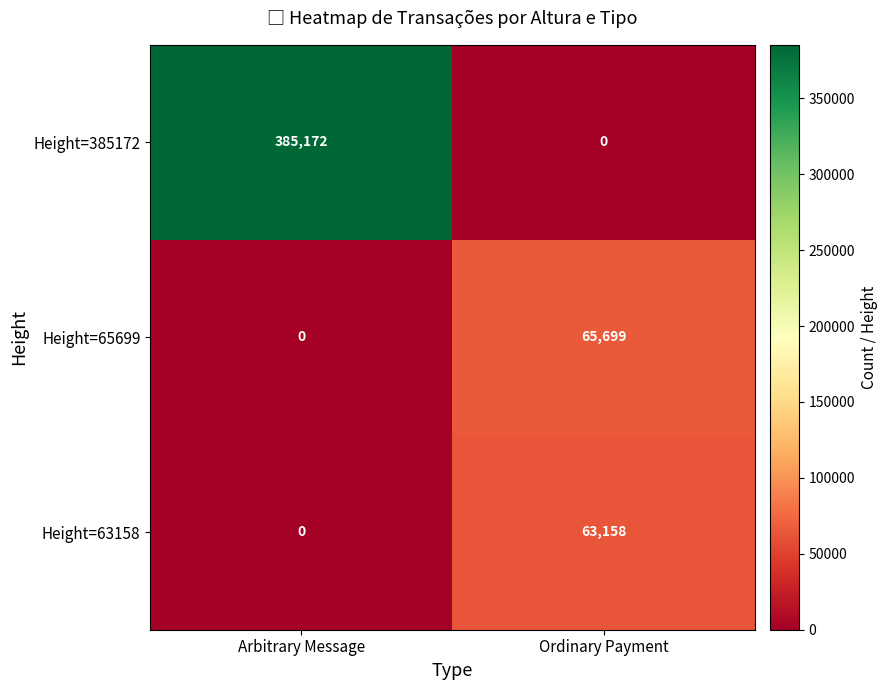

The value of Height=63158 at Ordinary Payment is 63158. True or false?

True